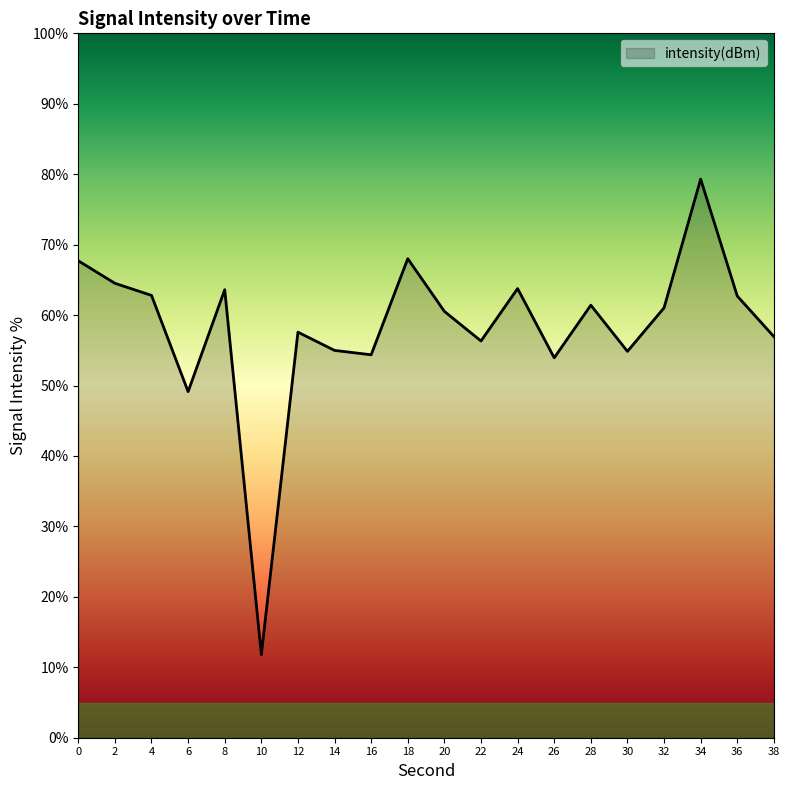

What is the sum of the values at 32 and 38?

118.0